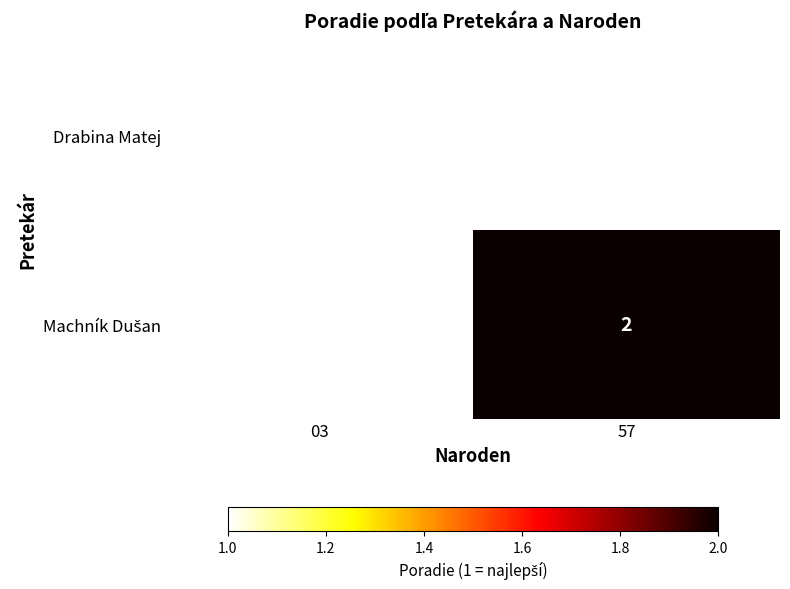

True or false: Drabina Matej has a value of 0.6 at 03.

False